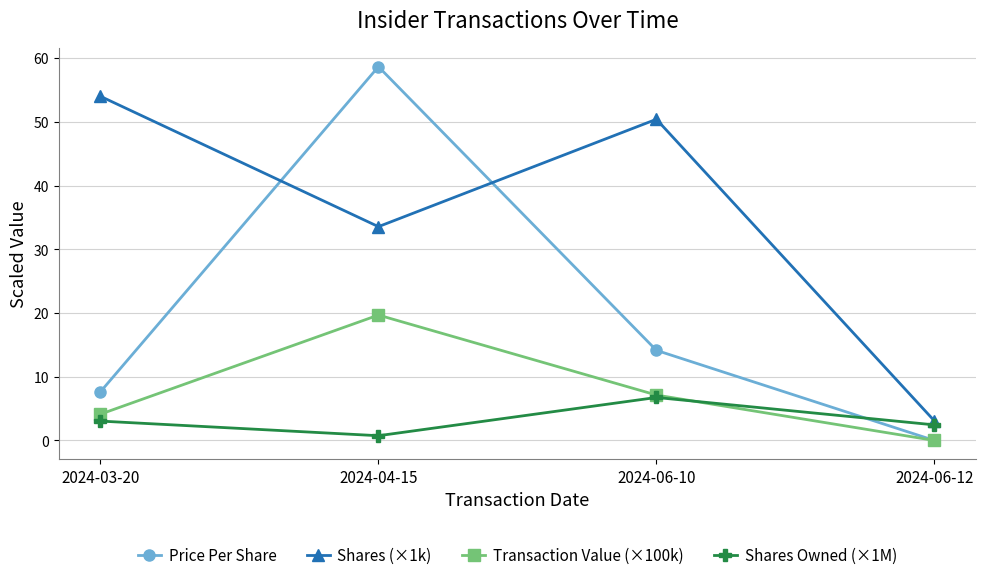

At which category does Price Per Share reach its first local peak?

2024-04-15